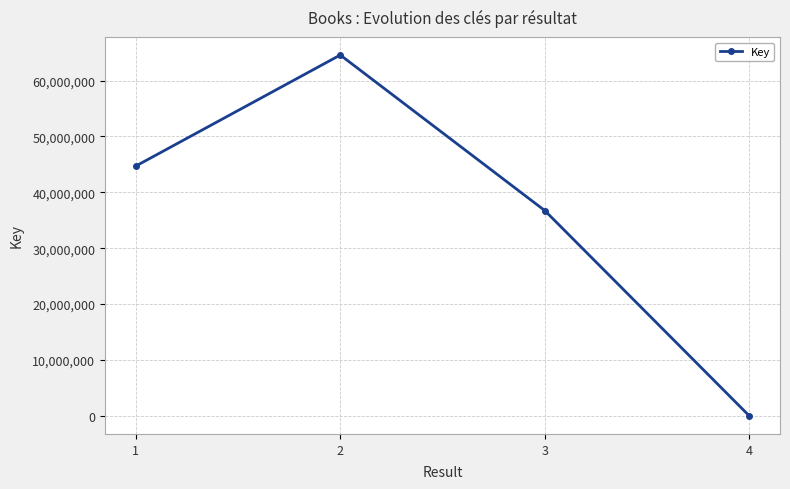

List the labels in order of value, smallest first.

4, 3, 1, 2